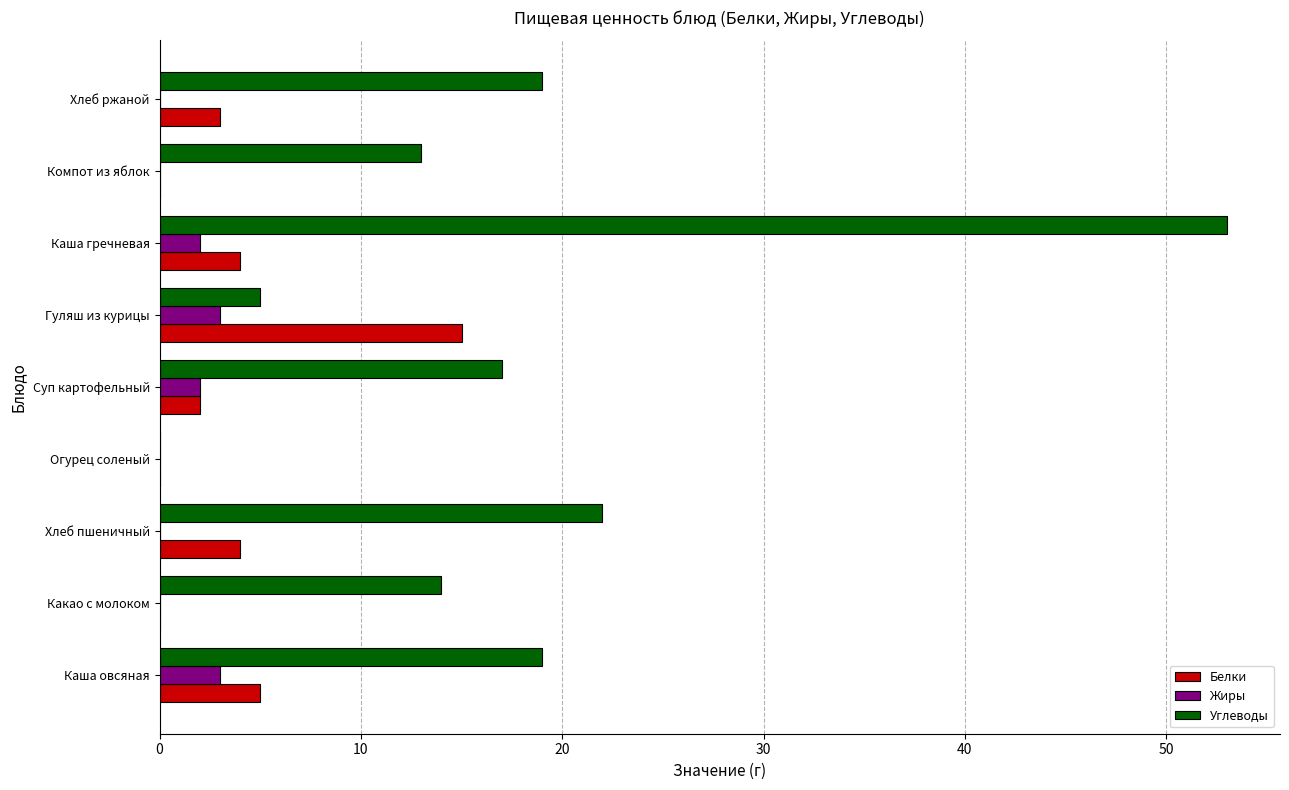

Is the value of Жиры at Огурец соленый greater than the value of Углеводы at Какао с молоком?

No